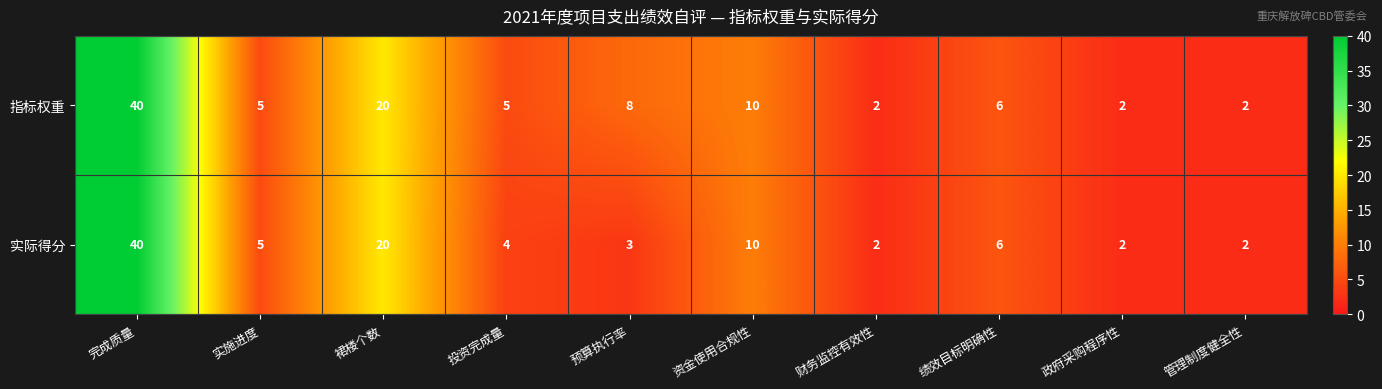

At which label does 指标权重 first exceed 6?

完成质量